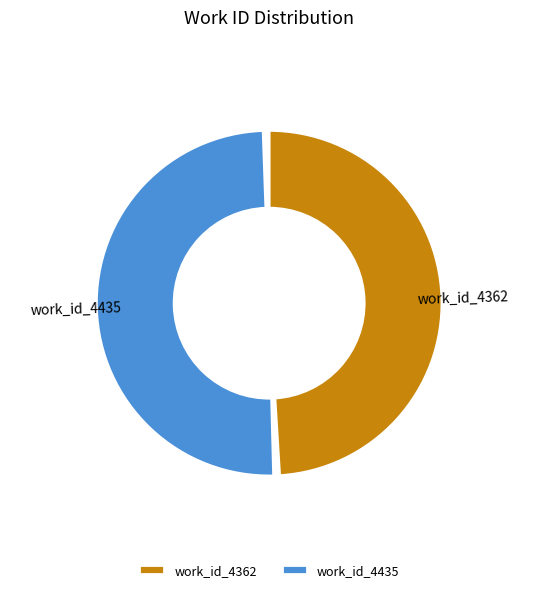

What is the largest slice in the pie chart?

work_id_4435